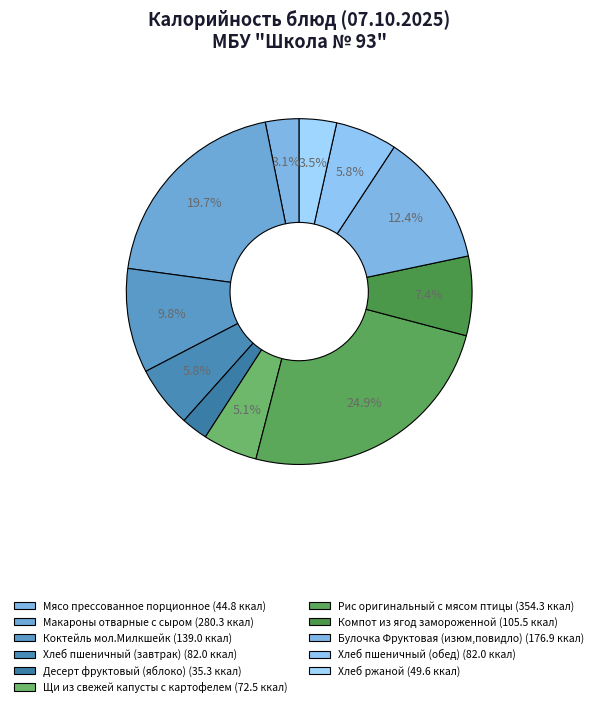

To the nearest percent, what is the difference between the largest and smallest slice percentages?

22%